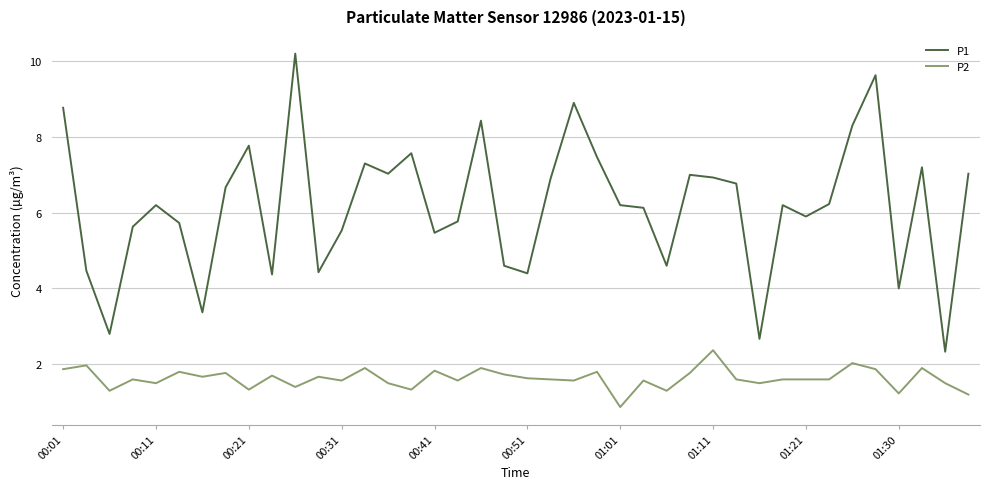

Which series has the largest total across all categories?

P1